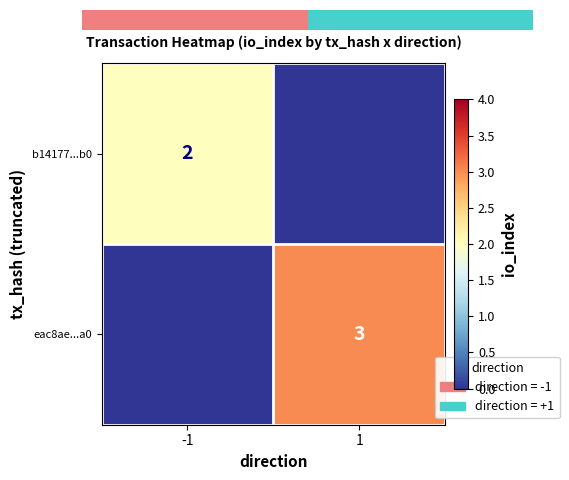

Is it true that eac8ae...a0 equals 4 at 1?

False